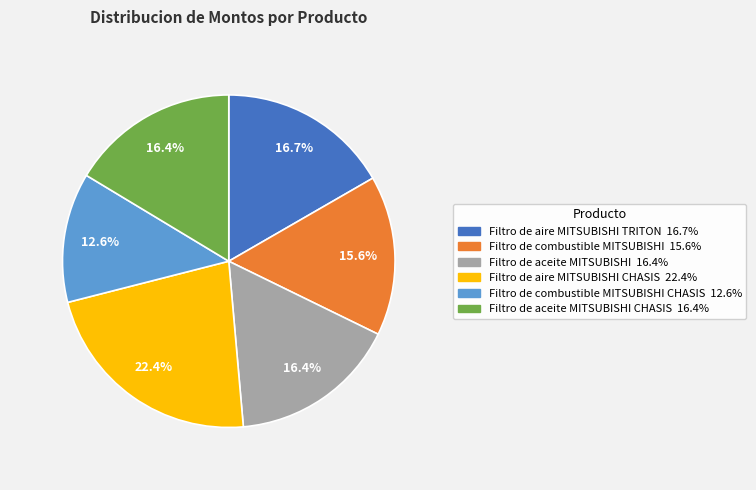

Does any single category account for the majority?

No